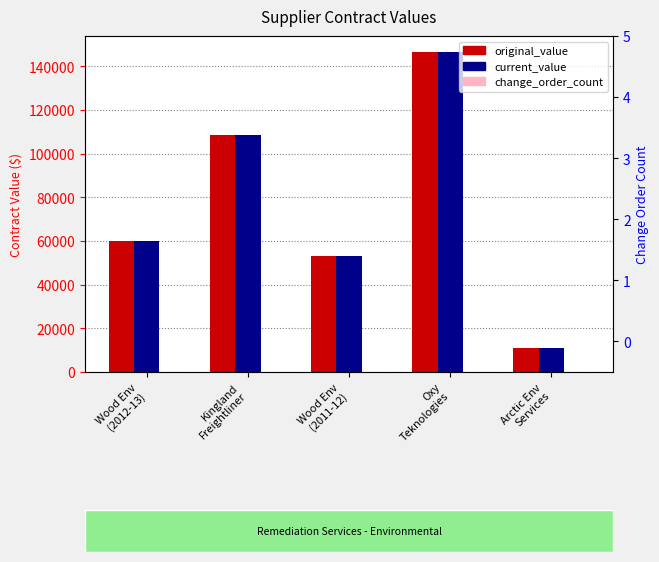

Reading left to right, what are all the values shown in this chart?

original_value: 60189.0	108627.2	52919.2	146500.0	11000.0
current_value: 60189.0	108627.2	52919.2	146500.0	11000.0
change_order_count: 0.0	0.0	0.0	0.0	0.0